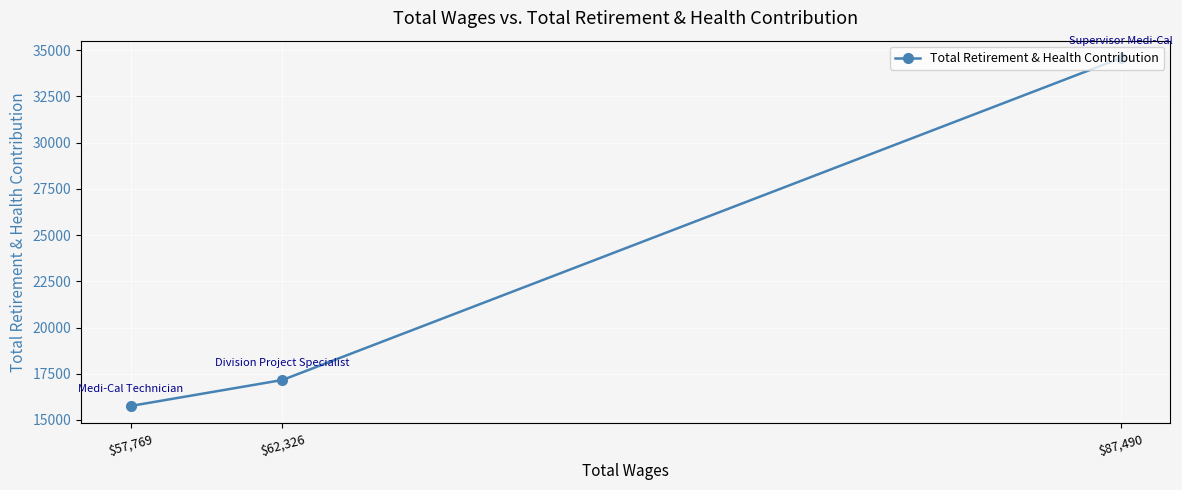

At which category does the chart reach its minimum across all series?

$57,769